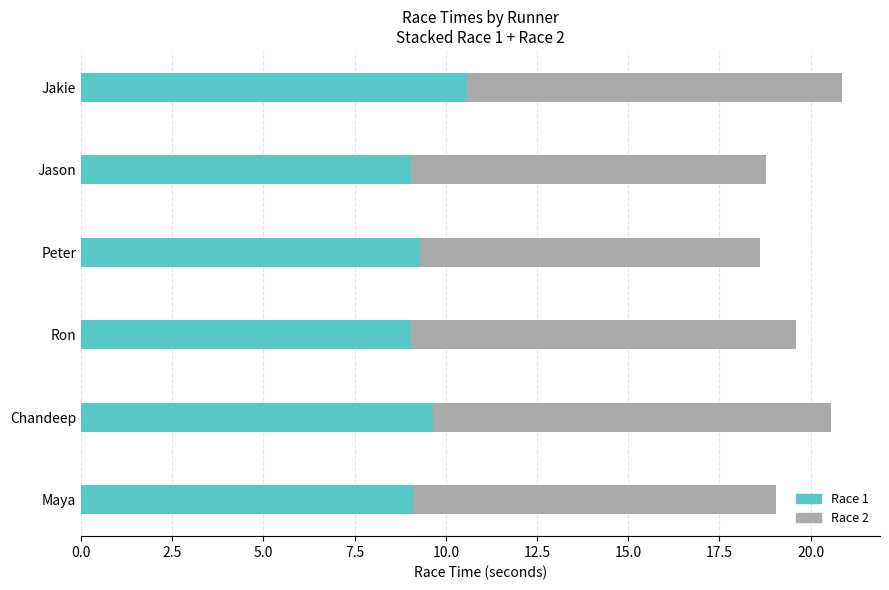

True or false: Race 1 has a value of 18.7 at Jakie.

False